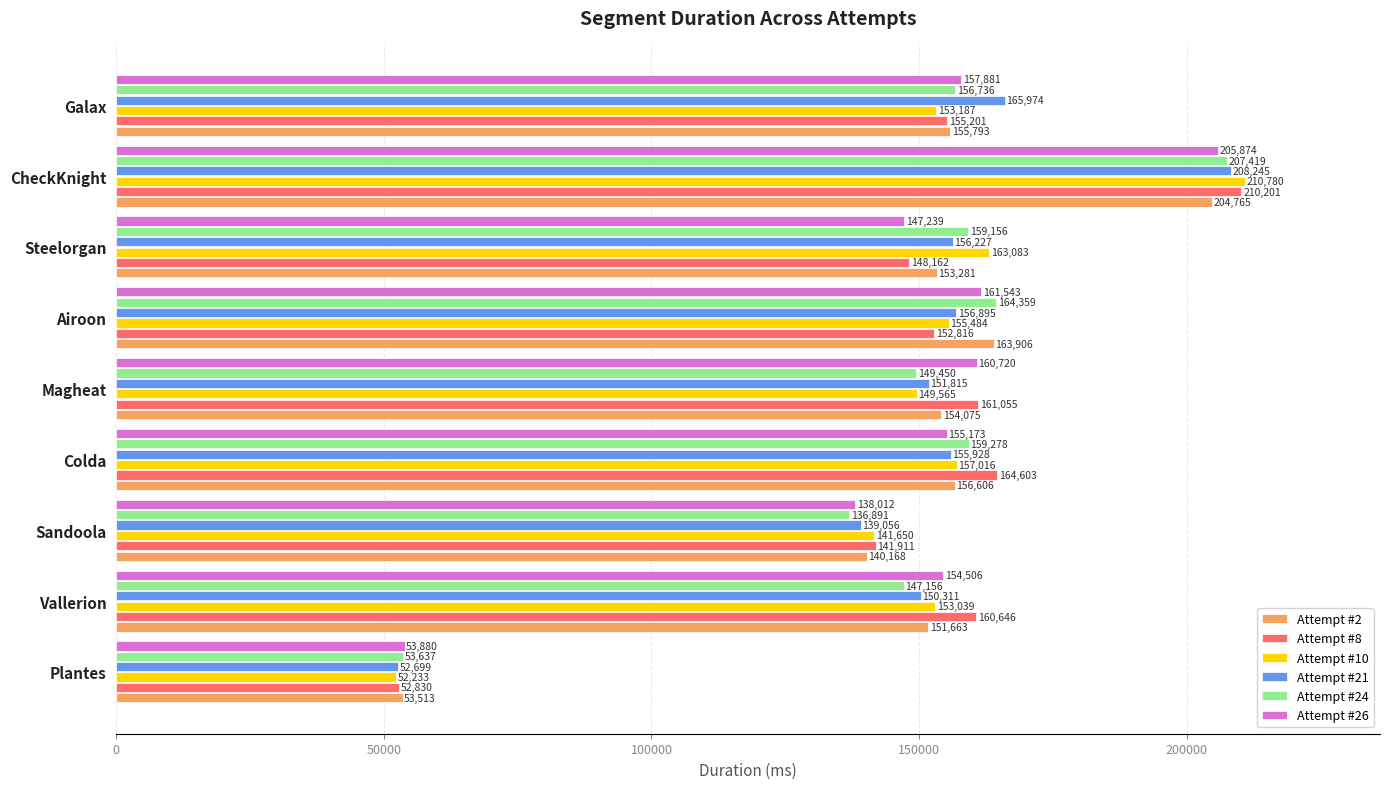

How many values in the Attempt #8 series are below 155201?

4